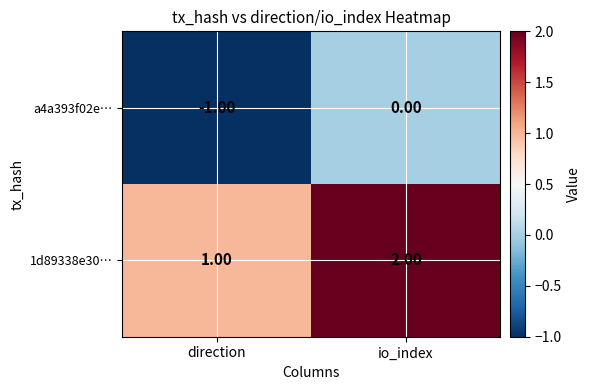

At which label does a4a393f02e… reach its peak?

io_index